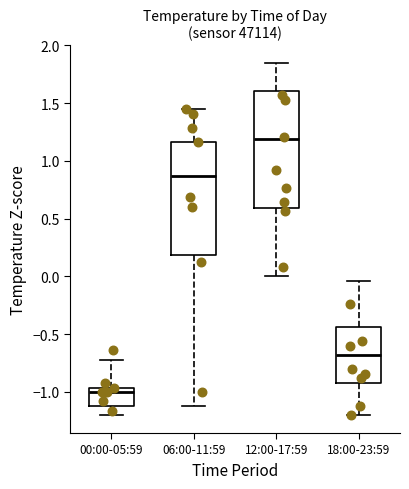

Reading left to right, transcribe this box plot: for each box, give where its median line is, the range the box spans, and where its two whiskers end, as read against the y-axis. The values are not printed on the chart, so give them approximately, as read against the axis.

00:00-05:59: median -1.00, box -1.10 to -0.95, whiskers -1.20 to -0.70
06:00-11:59: median 0.85, box 0.20 to 1.15, whiskers -1.10 to 1.45
12:00-17:59: median 1.20, box 0.60 to 1.60, whiskers 0.00 to 1.85
18:00-23:59: median -0.70, box -0.90 to -0.45, whiskers -1.20 to -0.05